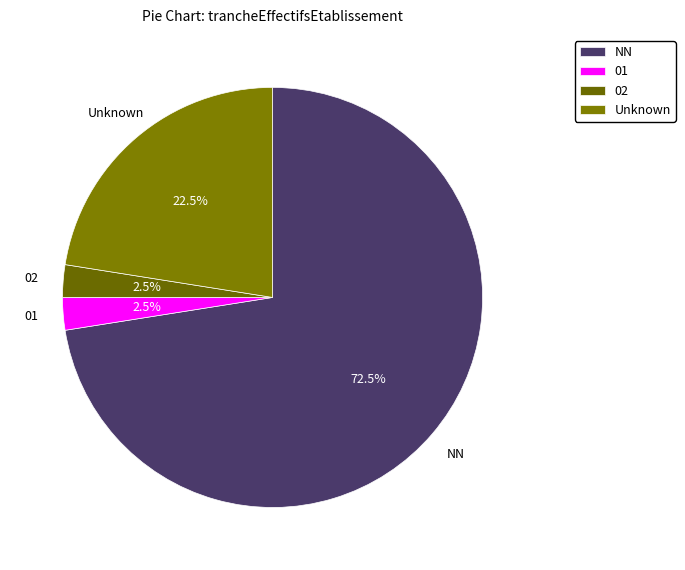

Between 02 and NN, which is larger?

NN